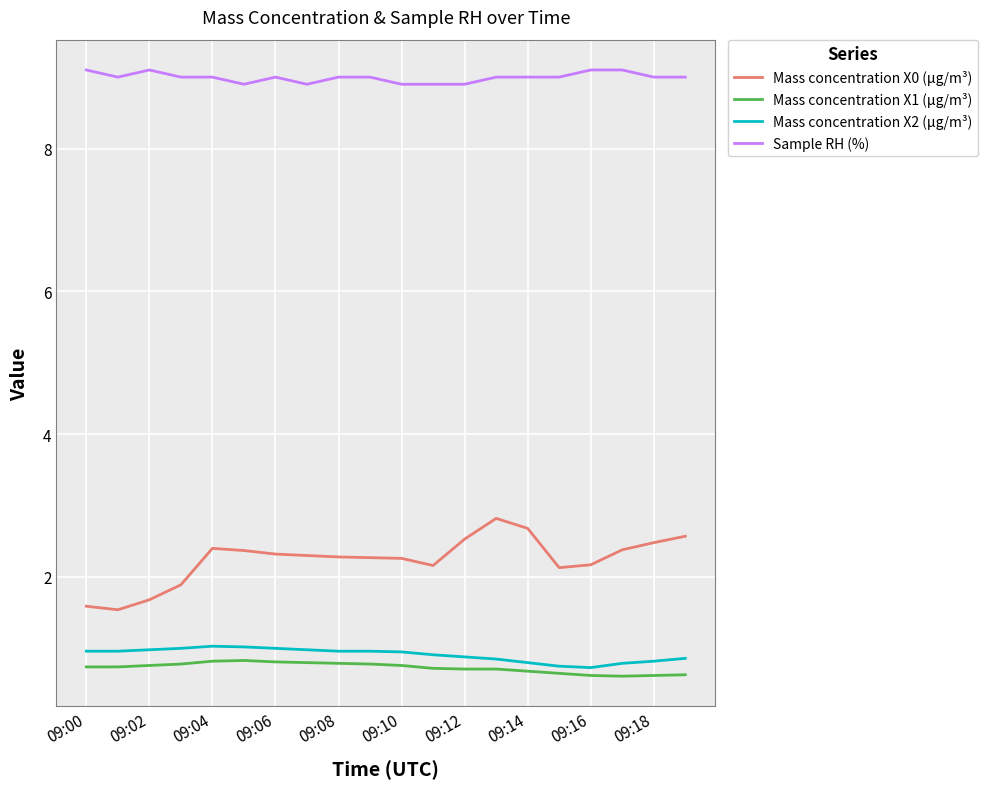

Which series has the widest spread of values?

Mass concentration X0 (μg/m³)